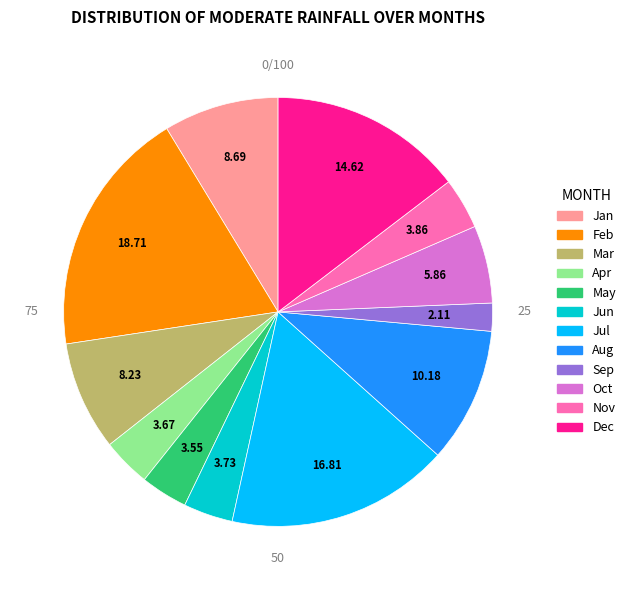

What is the largest slice in the pie chart?

Feb